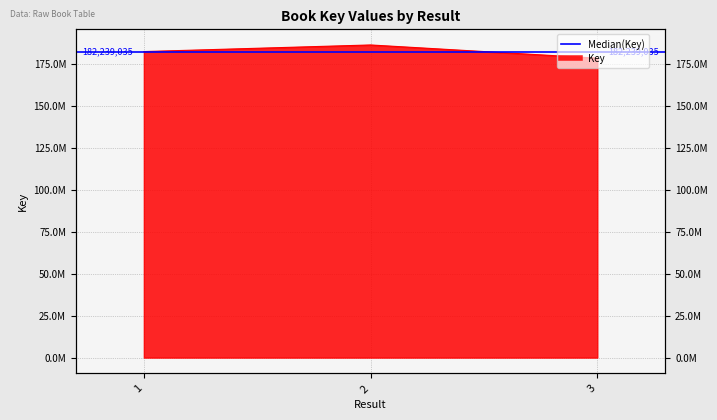

What is the ratio of the value at 2 to the value at 1?

1.0